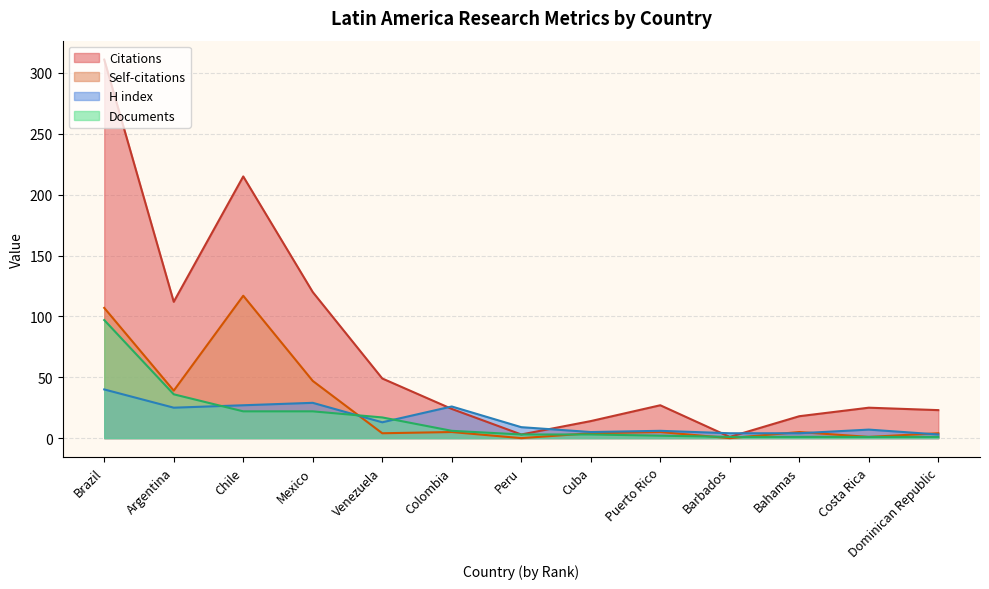

Rank the categories by Self-citations value from lowest to highest.

Barbados, Peru, Costa Rica, Dominican Republic, Cuba, Venezuela, Bahamas, Puerto Rico, Colombia, Argentina, Mexico, Brazil, Chile